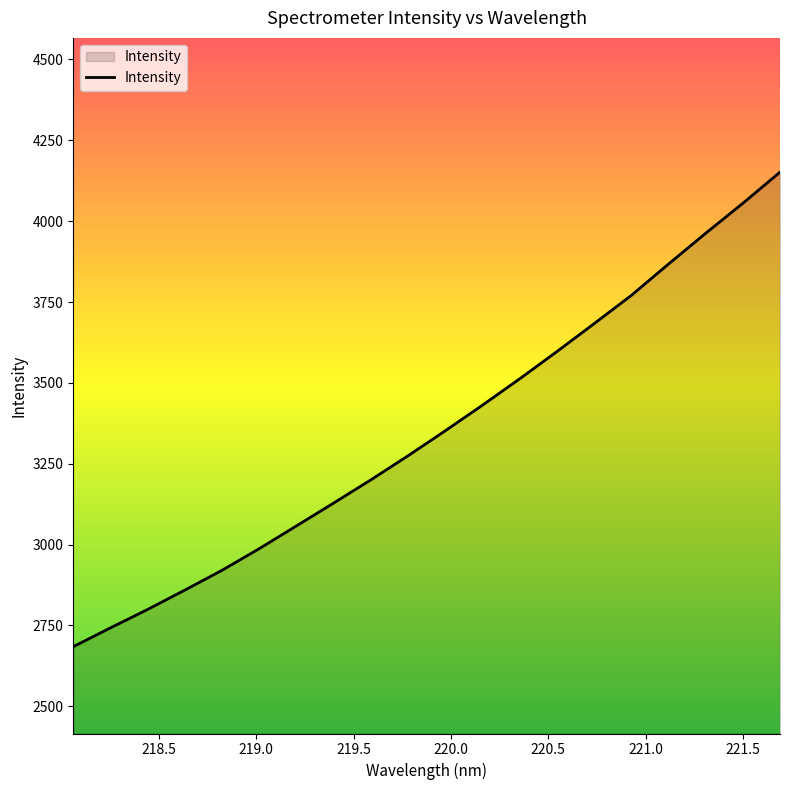

Reading left to right, extract all data points from this chart.

2684.3	2742.6	2799.5	2859.4	2920.7	2987.6	3058.0	3128.7	3200.3	3274.9	3352.2	3431.3	3512.8	3597.0	3683.2	3770.5	3867.6	3962.6	4055.4	4151.6